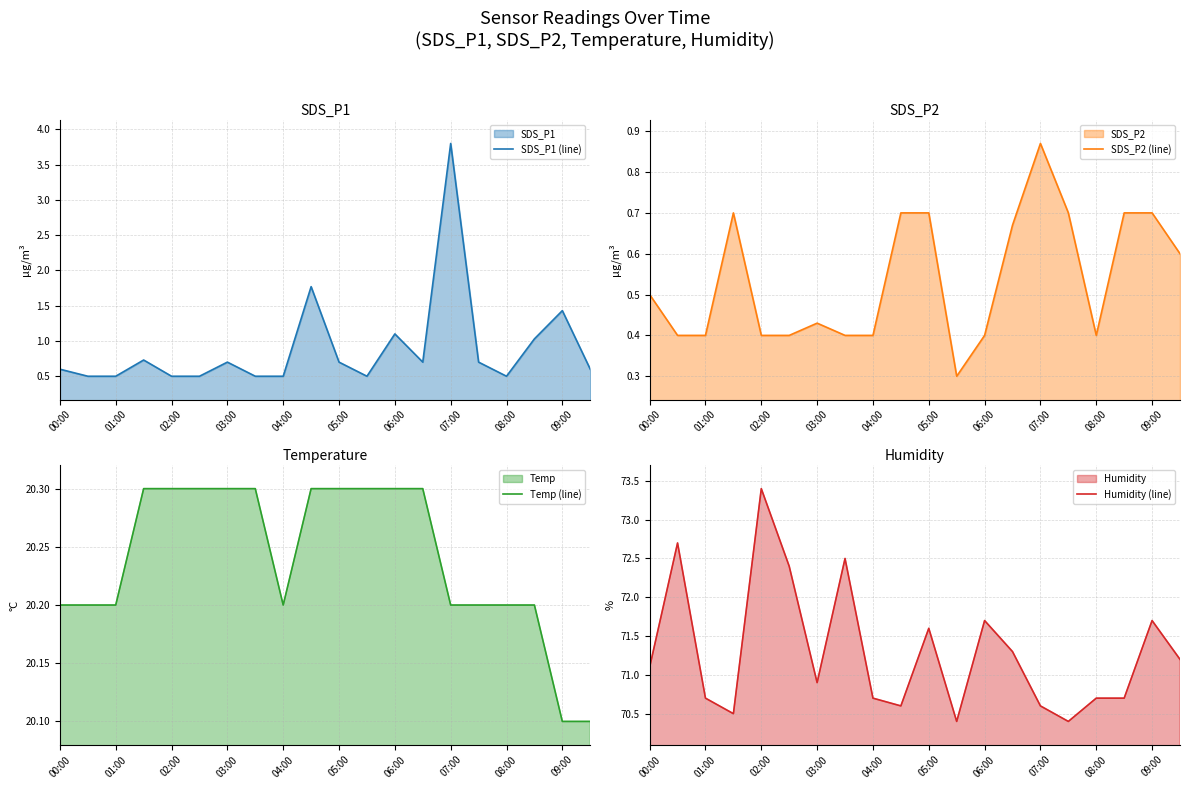

How many lines are shown in the chart?

4